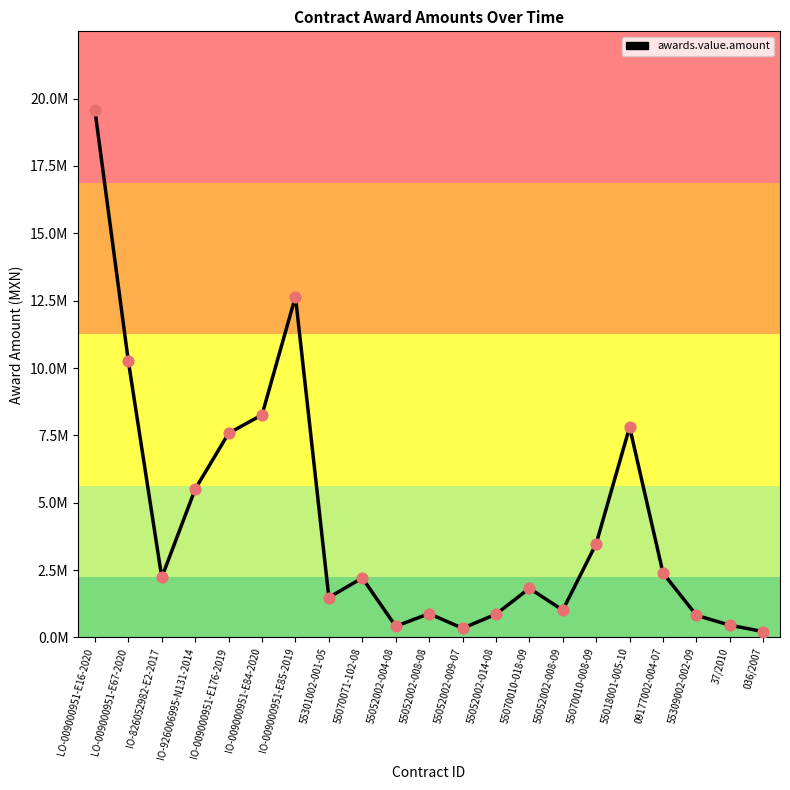

What is the ratio of the value at 55070010-008-09 to the value at IO-926006995-N131-2014?

0.6